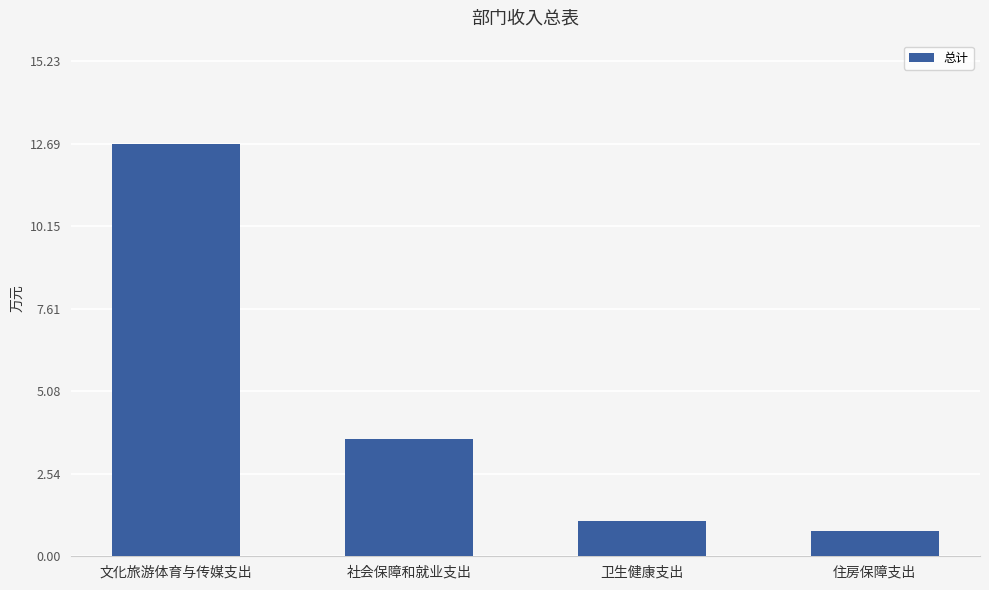

Between 卫生健康支出 and 社会保障和就业支出, which is larger?

社会保障和就业支出